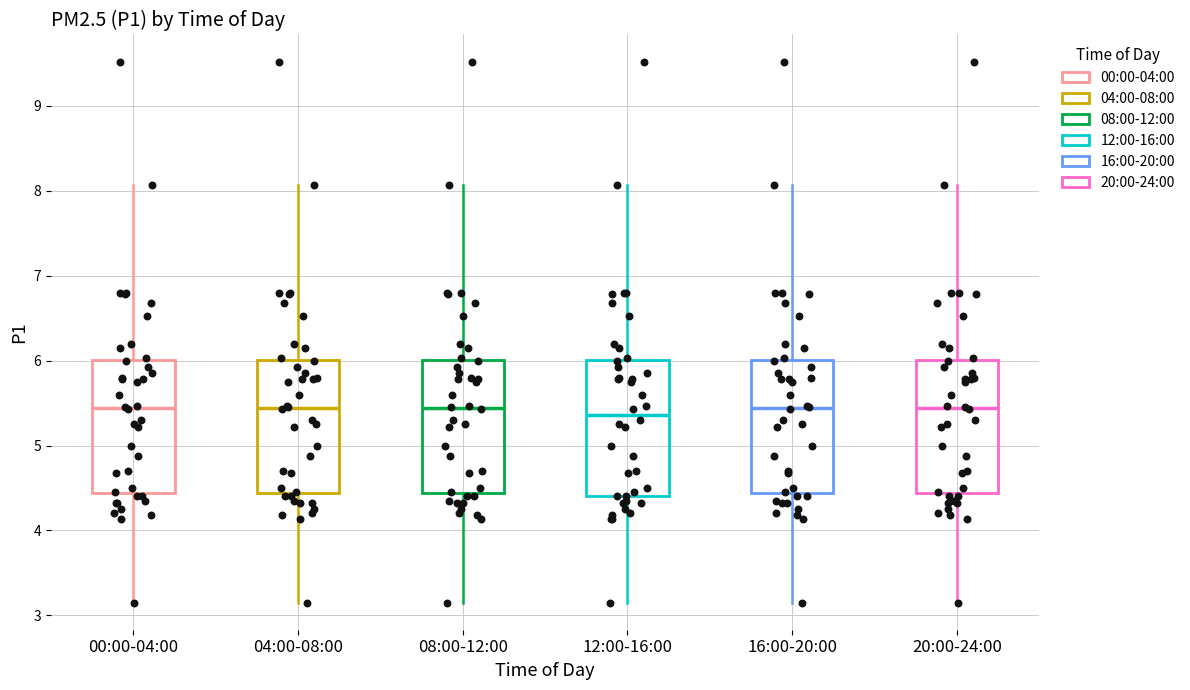

Where does the median line of the box for 08:00-12:00 sit on the y-axis? The values are not printed on the chart, so give them approximately, as read against the axis.

5.4